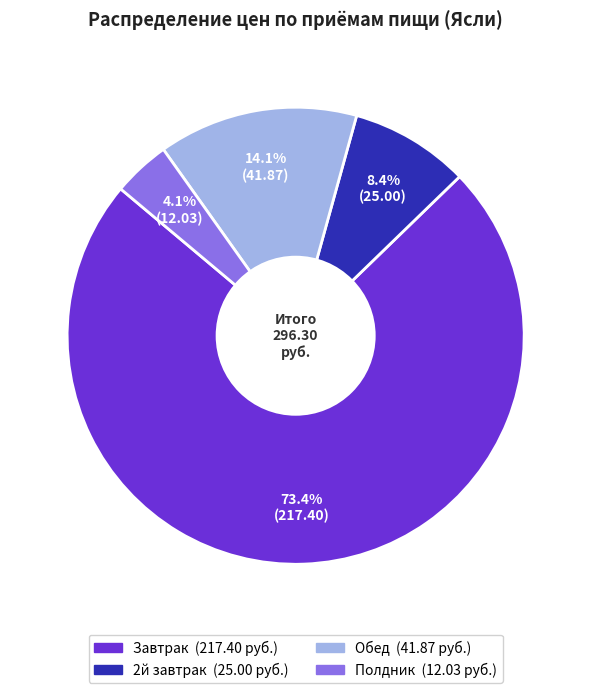

Is the sum of 2й завтрак and Полдник greater than half?

No